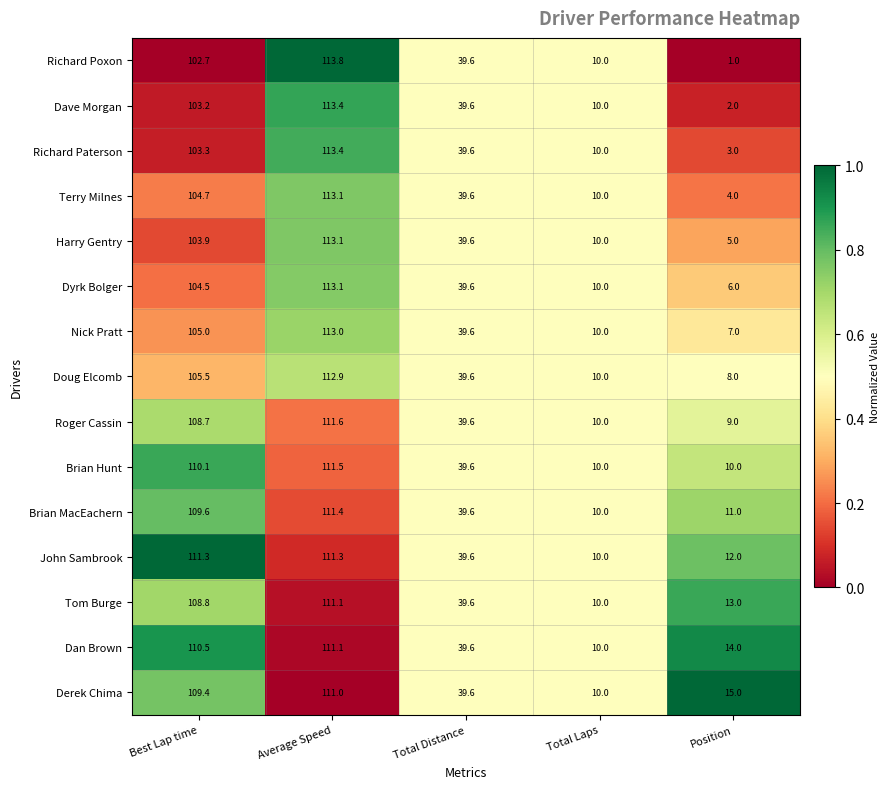

Where is Roger Cassin nearest to the value 60?

Total Distance